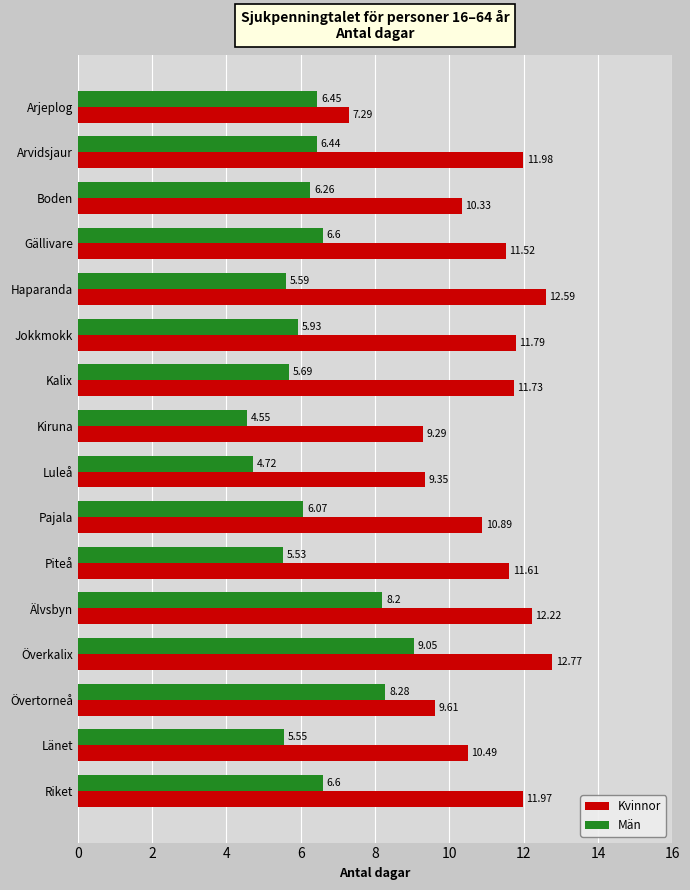

At which category does the chart reach its minimum across all series?

Kiruna